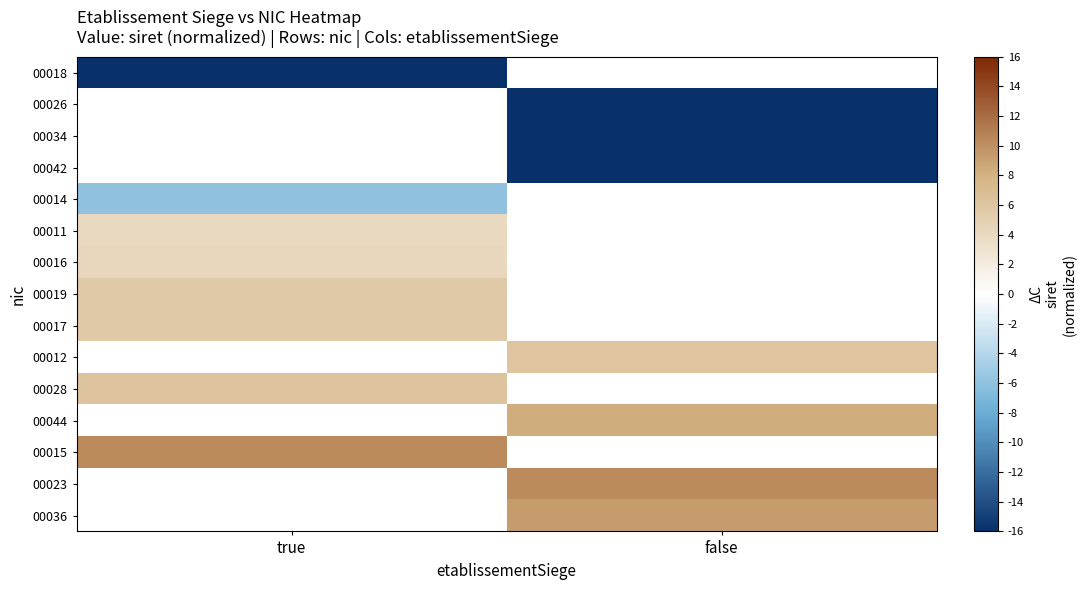

Which has a higher value, false or true?

true